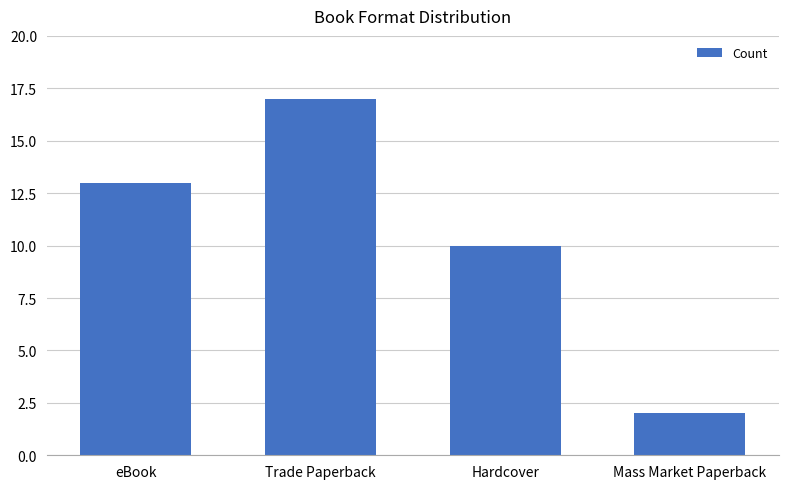

How many data points does each series have?

4